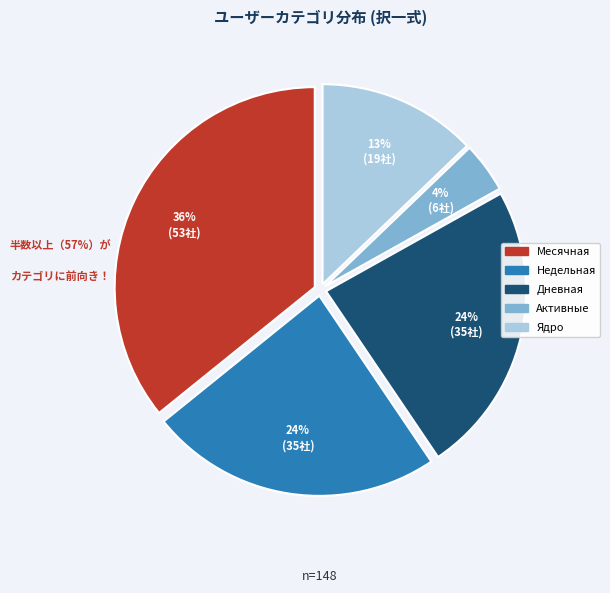

Does any single category account for the majority?

No